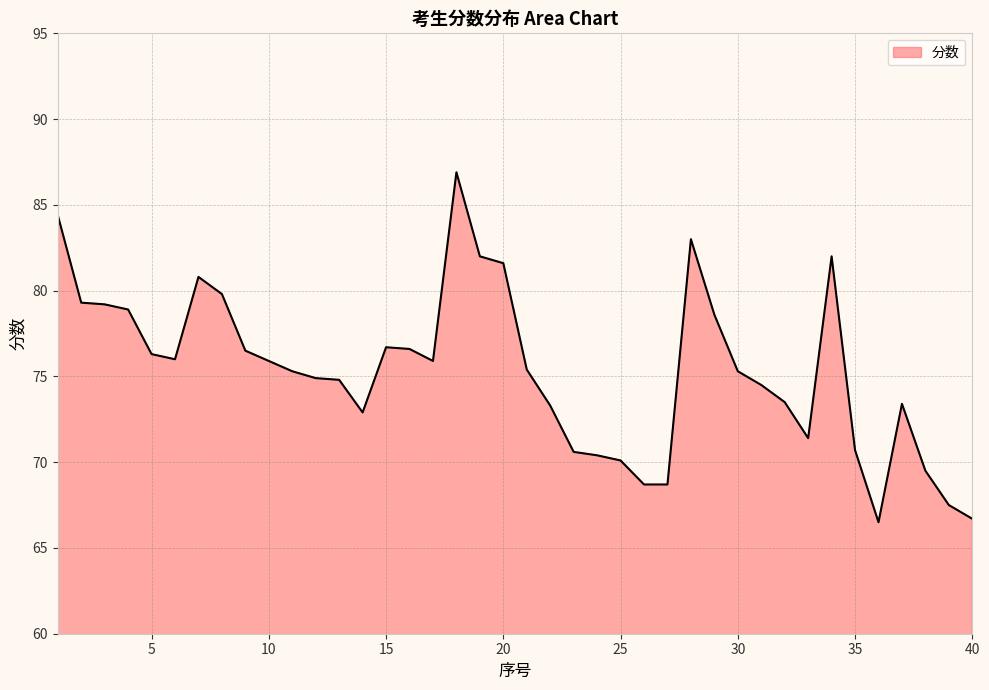

What is the smallest value displayed?

66.5